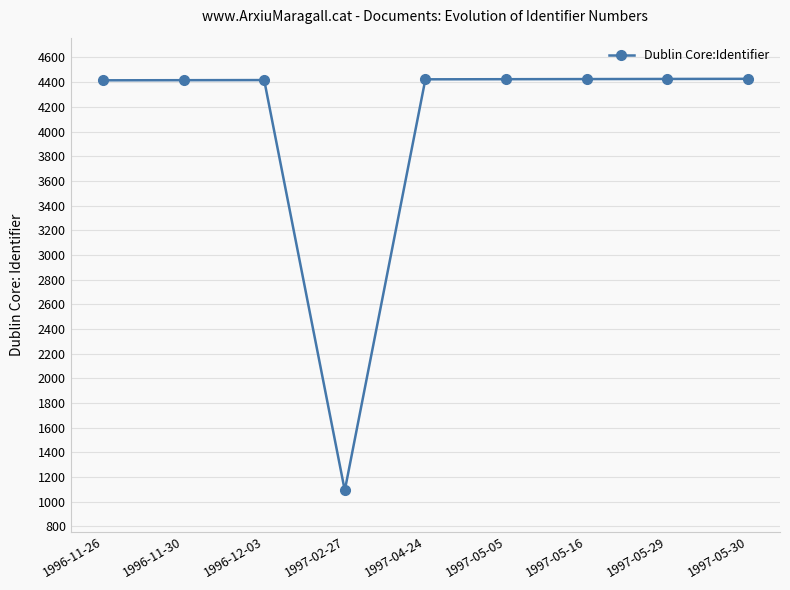

What is the change in value from 1996-11-30 to 1997-05-29?

+10